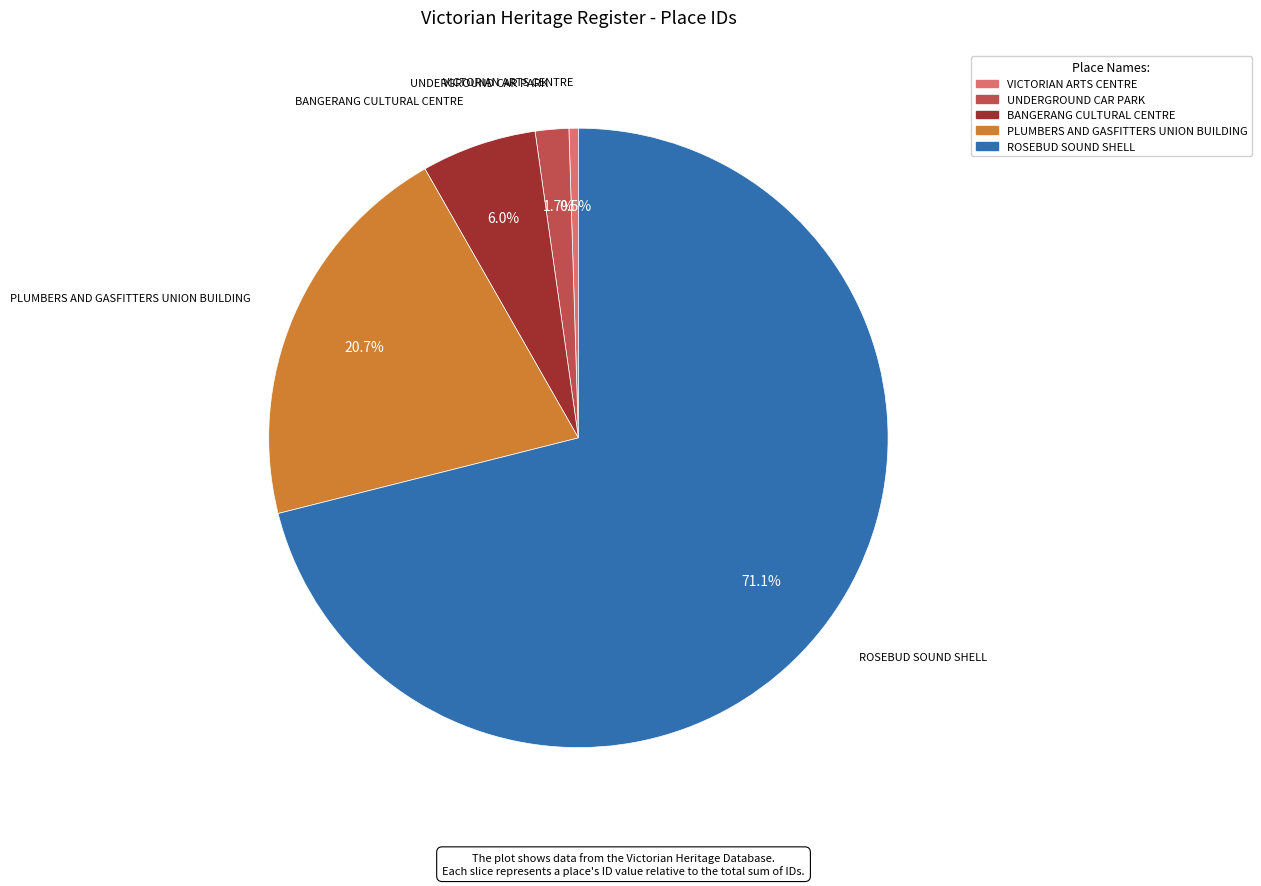

What percentage do BANGERANG CULTURAL CENTRE and VICTORIAN ARTS CENTRE together represent?

6.5%